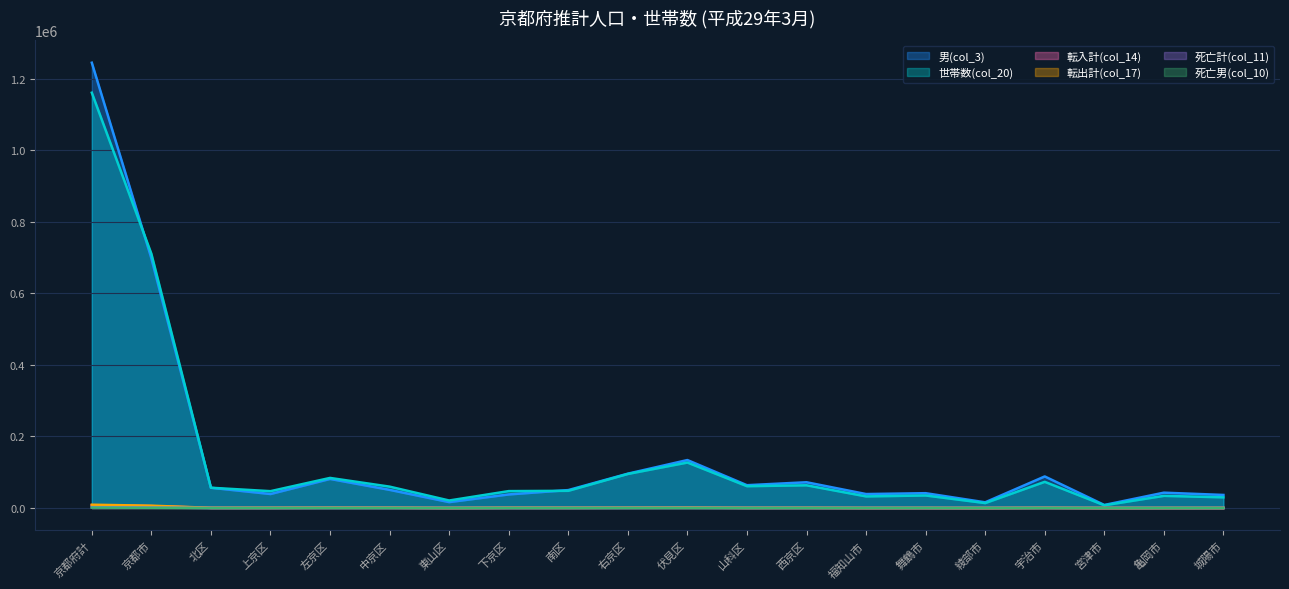

How many lines are shown in the chart?

6